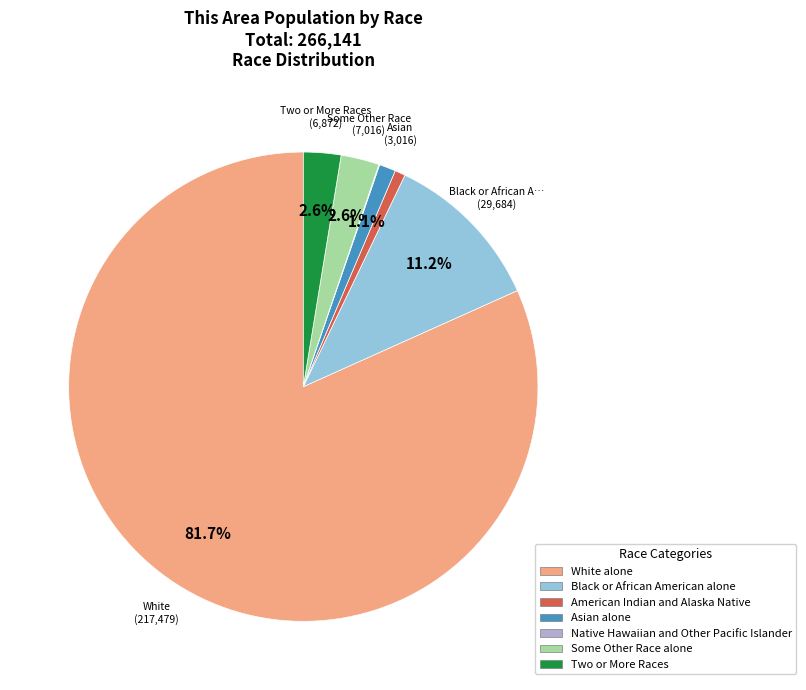

What portion of the pie excludes White alone?

18.3%